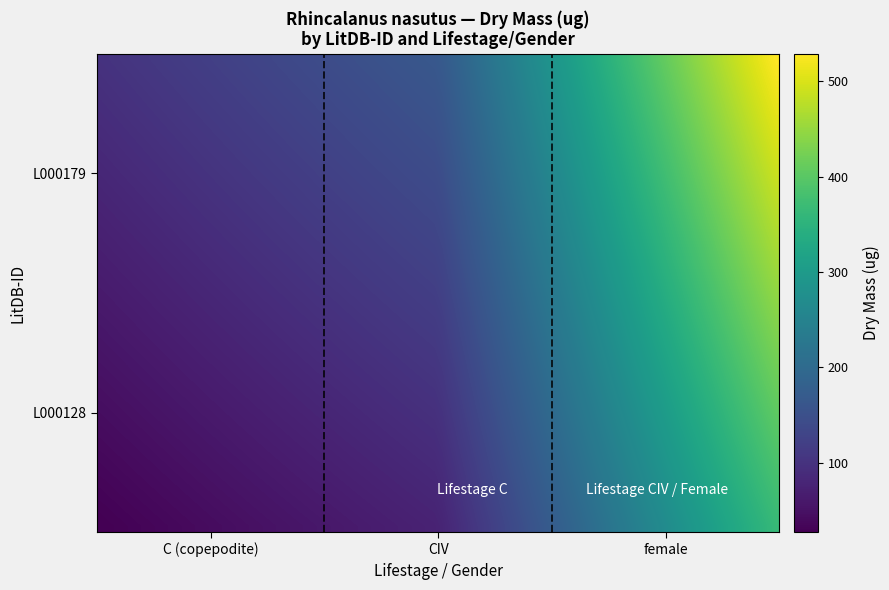

At how many categories does at least one series exceed 44?

3